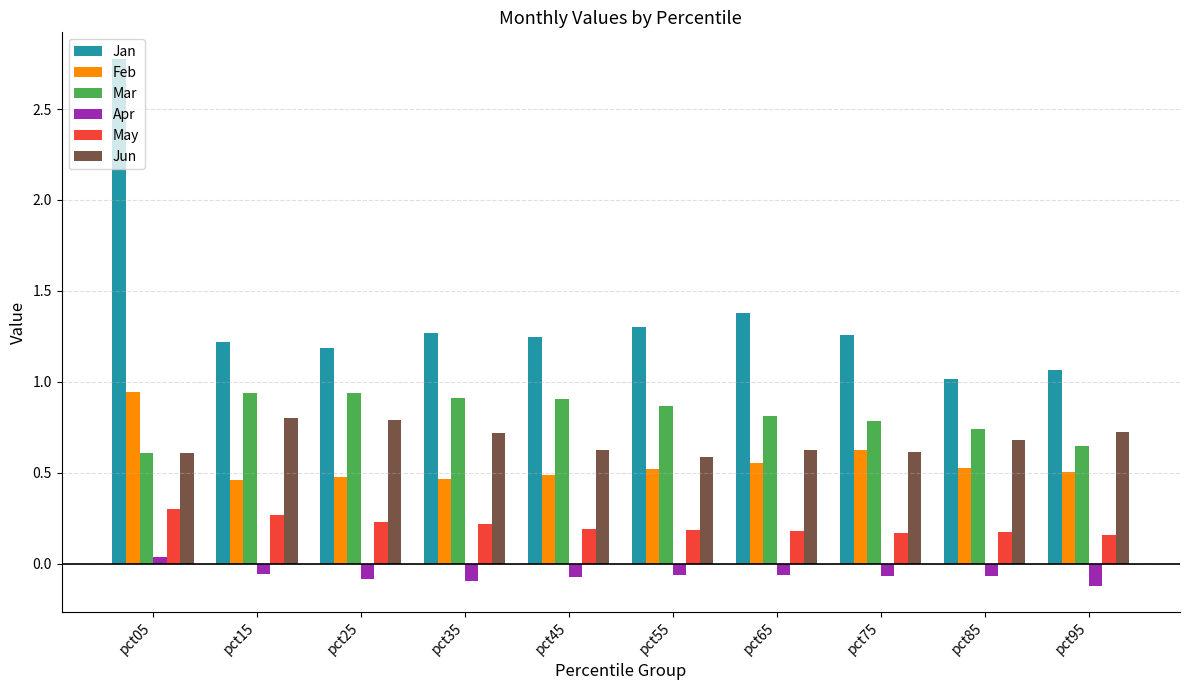

The value of Jun at pct45 is 0.6. True or false?

True